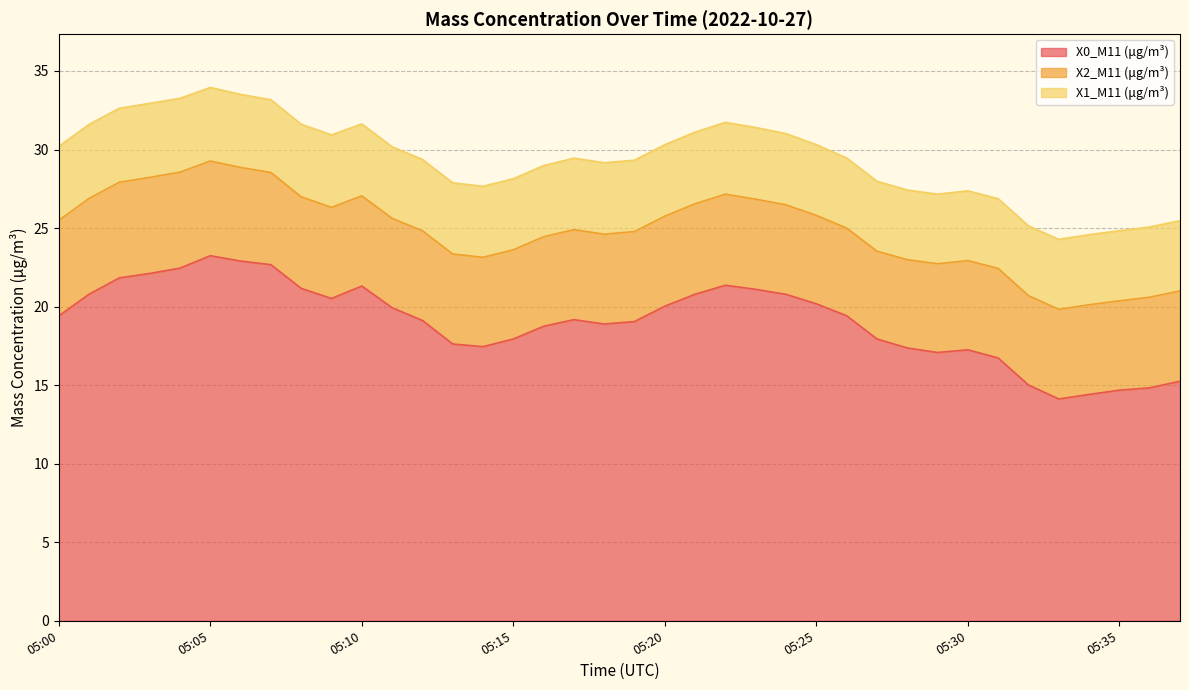

Reading left to right, extract all data points from this chart.

X0_M11 (μg/m³): 05:00=19.4	05:01=20.8	05:02=21.8	05:03=22.1	05:04=22.4	05:05=23.2	05:06=22.9	05:07=22.7	05:08=21.2	05:09=20.5	05:10=21.3	05:11=19.9	05:12=19.1	05:13=17.6	05:14=17.4	05:15=17.9	05:16=18.8	05:17=19.2	05:18=18.9	05:19=19.1	05:20=20.0	05:21=20.8	05:22=21.4	05:23=21.1	05:24=20.8	05:25=20.2	05:26=19.4	05:27=17.9	05:28=17.4	05:29=17.1	05:30=17.2	05:31=16.7	05:32=15.0	05:33=14.1	05:34=14.4	05:35=14.7	05:36=14.8	05:37=15.2
X2_M11 (μg/m³): 05:00=6.1	05:01=6.1	05:02=6.1	05:03=6.1	05:04=6.1	05:05=6.0	05:06=6.0	05:07=5.9	05:08=5.8	05:09=5.8	05:10=5.7	05:11=5.7	05:12=5.7	05:13=5.7	05:14=5.7	05:15=5.7	05:16=5.7	05:17=5.7	05:18=5.7	05:19=5.7	05:20=5.7	05:21=5.8	05:22=5.8	05:23=5.7	05:24=5.7	05:25=5.6	05:26=5.6	05:27=5.6	05:28=5.6	05:29=5.7	05:30=5.7	05:31=5.7	05:32=5.7	05:33=5.7	05:34=5.7	05:35=5.7	05:36=5.8	05:37=5.8
X1_M11 (μg/m³): 05:00=4.7	05:01=4.7	05:02=4.7	05:03=4.7	05:04=4.7	05:05=4.7	05:06=4.7	05:07=4.6	05:08=4.6	05:09=4.6	05:10=4.6	05:11=4.5	05:12=4.5	05:13=4.5	05:14=4.5	05:15=4.5	05:16=4.5	05:17=4.5	05:18=4.5	05:19=4.5	05:20=4.5	05:21=4.6	05:22=4.6	05:23=4.6	05:24=4.5	05:25=4.5	05:26=4.5	05:27=4.5	05:28=4.4	05:29=4.4	05:30=4.4	05:31=4.4	05:32=4.4	05:33=4.5	05:34=4.5	05:35=4.5	05:36=4.5	05:37=4.5